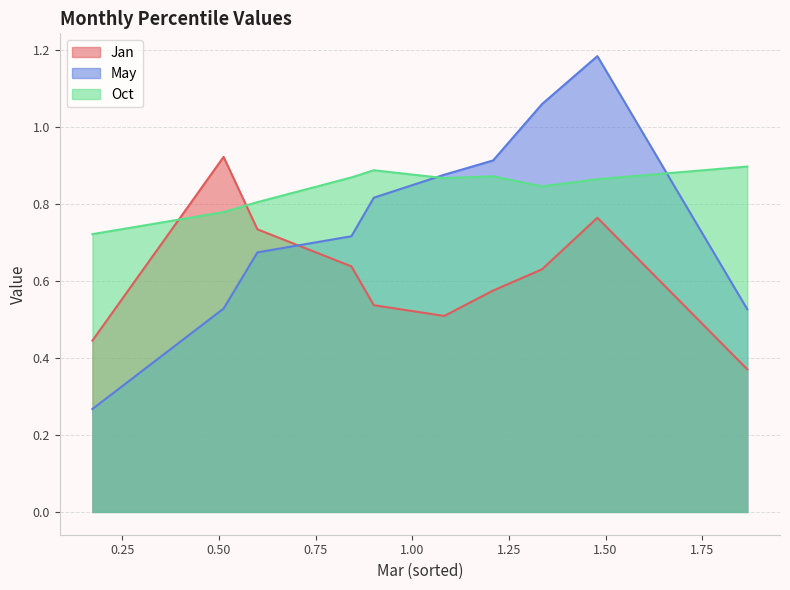

Which series ends up on top after the final intersection of Jan and May?

May